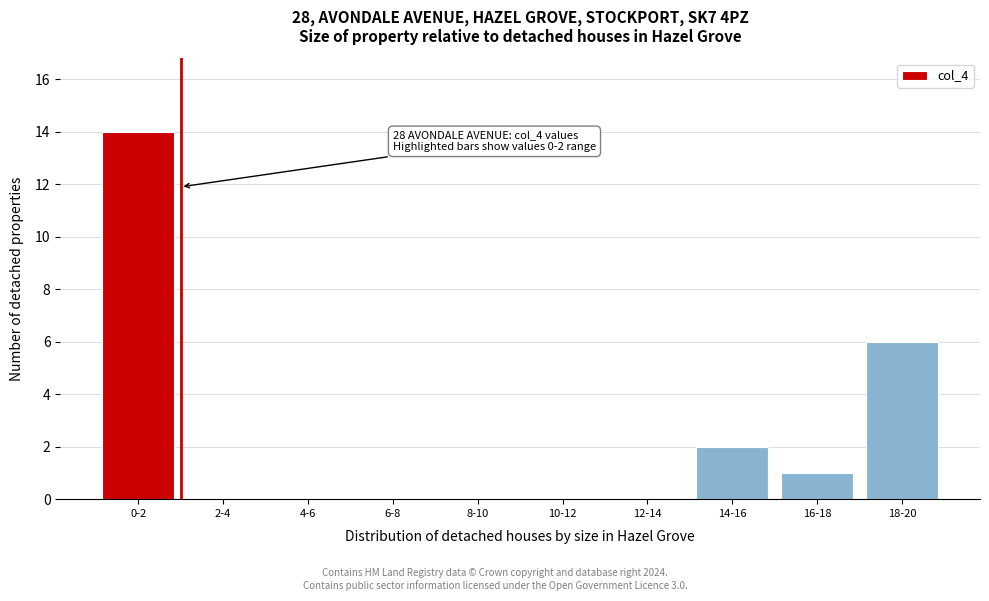

Reading left to right, what are all the values shown in this chart?

0-2=14	2-4=0	4-6=0	6-8=0	8-10=0	10-12=0	12-14=0	14-16=2	16-18=1	18-20=6